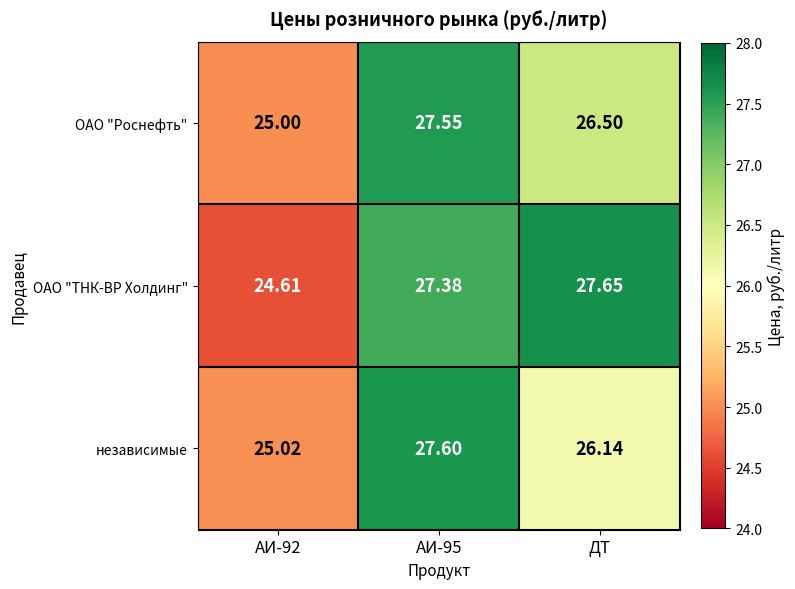

Rank the series at АИ-92 from highest to lowest value.

независимые, ОАО "Роснефть", ОАО "ТНК-ВР Холдинг"